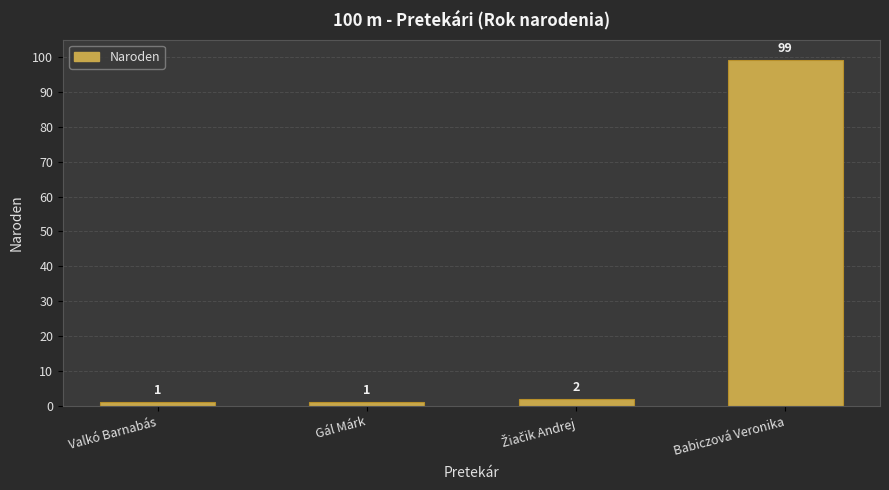

True or false: the data shows 166 at Babiczová Veronika.

False